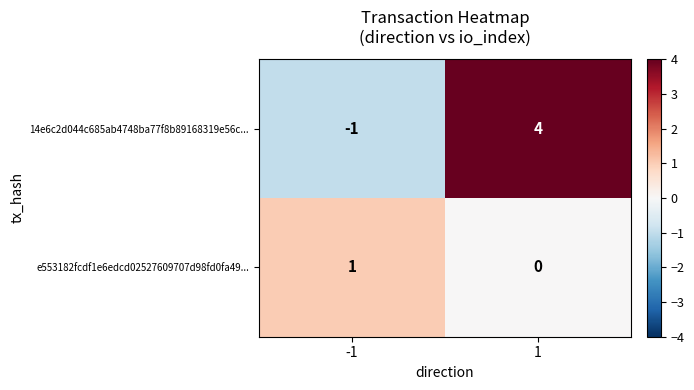

Which series changed the most between -1 and 1?

14e6c2d044c685ab4748ba77f8b89168319e56c...